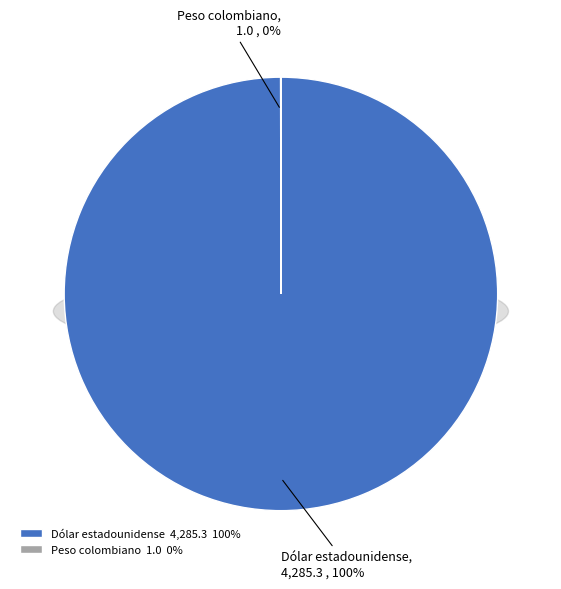

To the nearest percent, what is the combined percentage of Peso colombiano and Dólar estadounidense?

100%